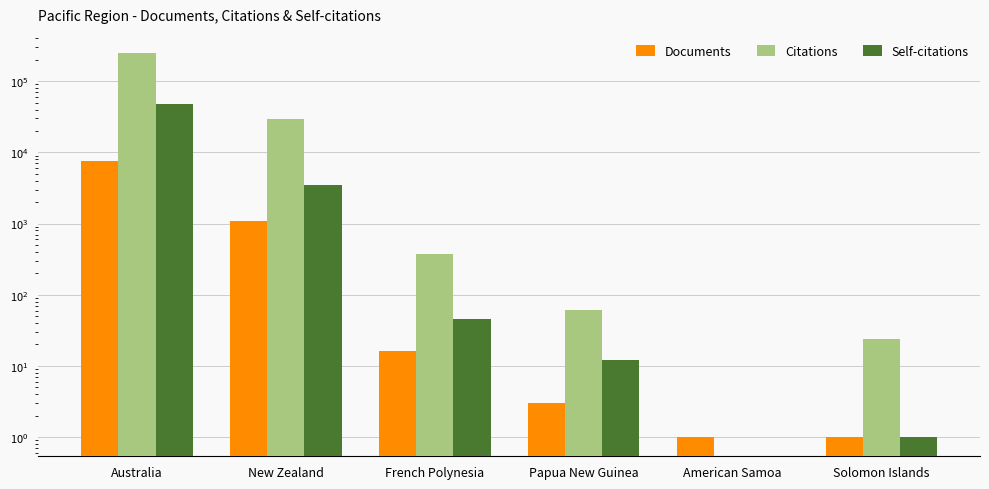

What is the value of the Citations bar at the 1st from the left?

248486